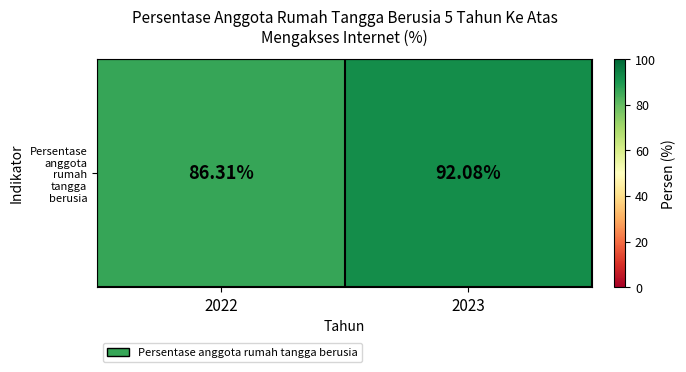

Reading right to left, extract all data points from this chart.

92.1	86.3